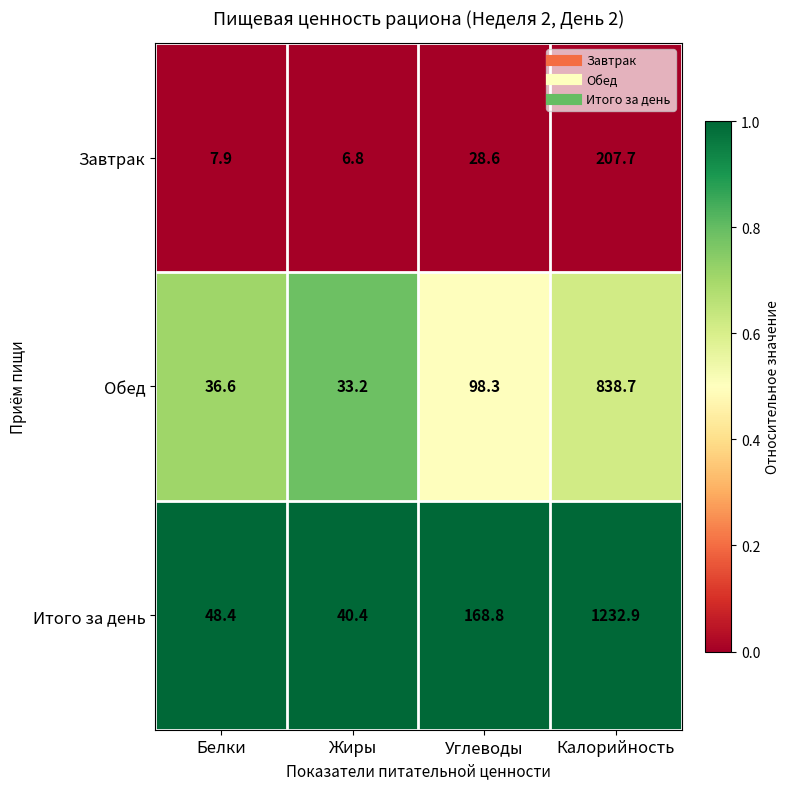

What is the difference between the highest and lowest values at Белки?

40.5